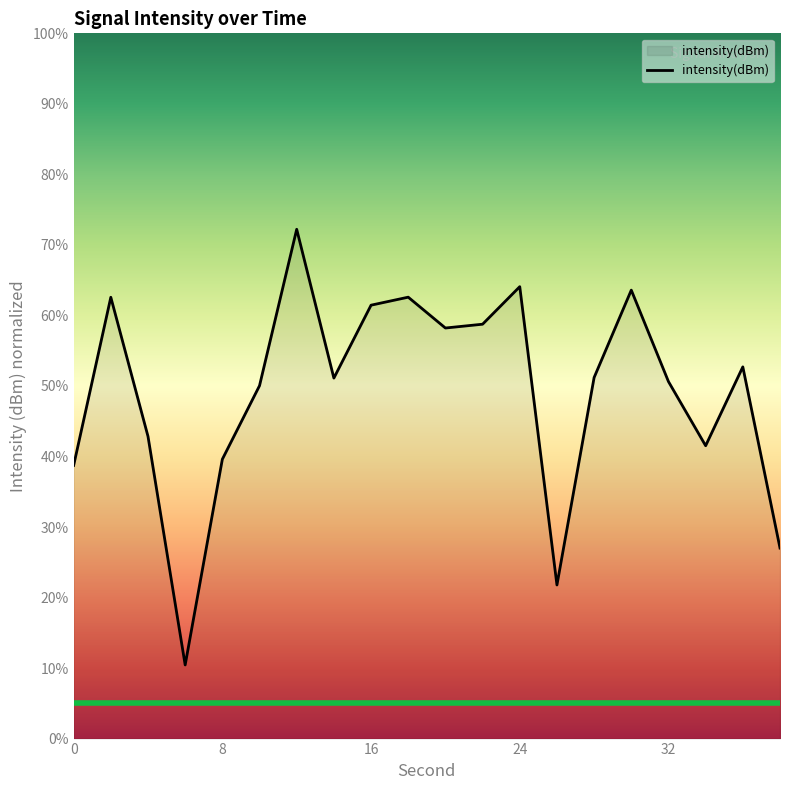

What is the greatest value displayed?

72.2